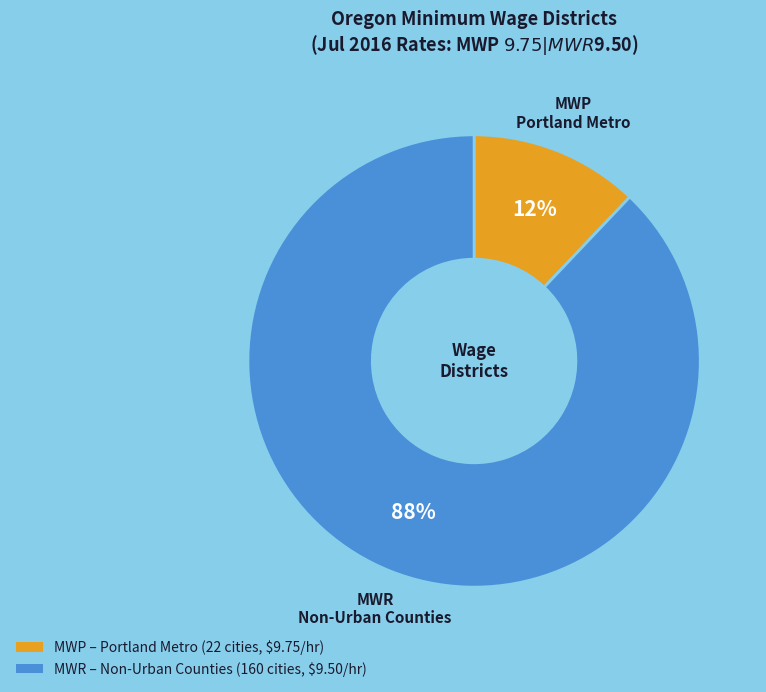

Does any single category account for the majority?

Yes